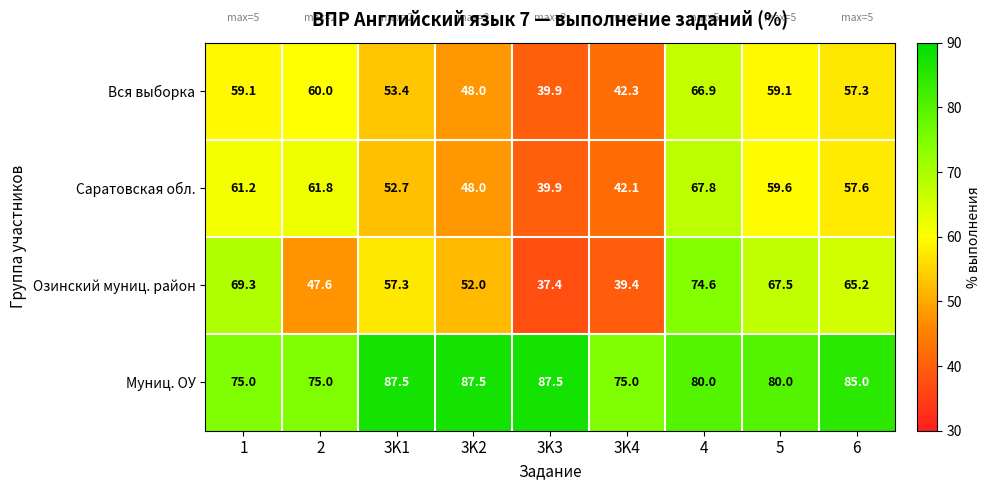

Which series has the largest total across all categories?

Муниц. ОУ